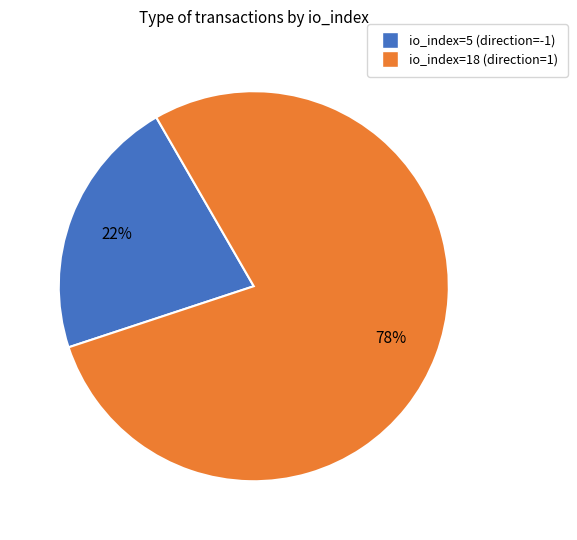

Is it true that io_index=18 (direction=1) is 70% of the pie?

False